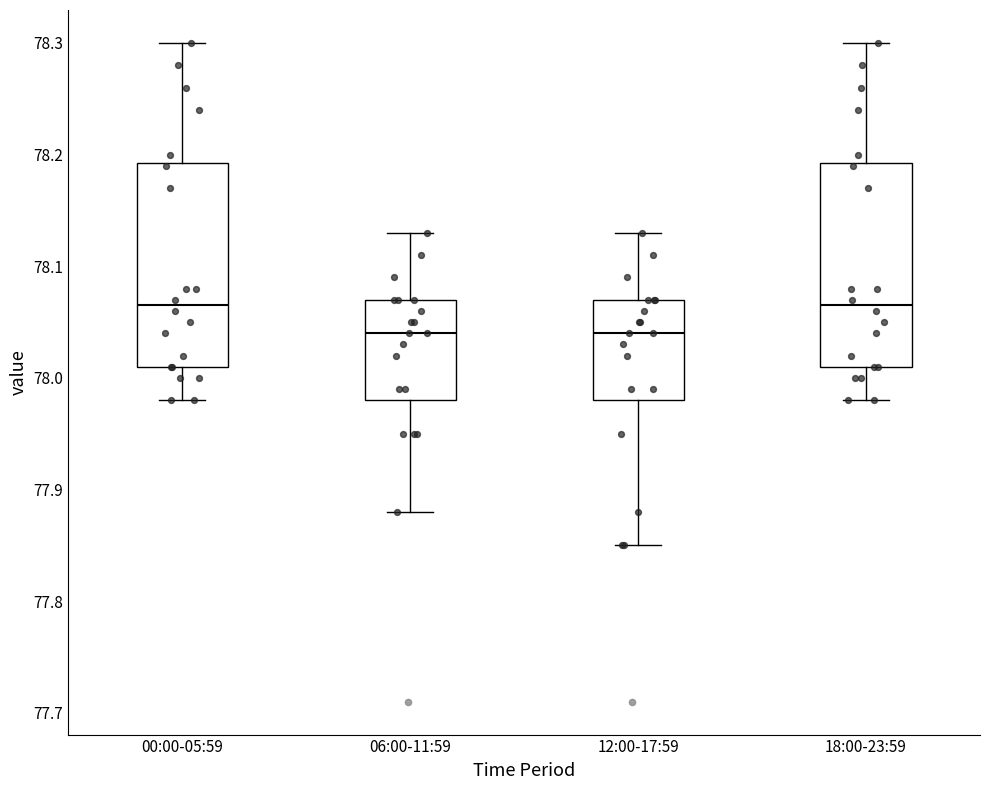

Where is the upper edge of the box for 18:00-23:59 on the y-axis? The values are not printed on the chart, so give them approximately, as read against the axis.

78.19